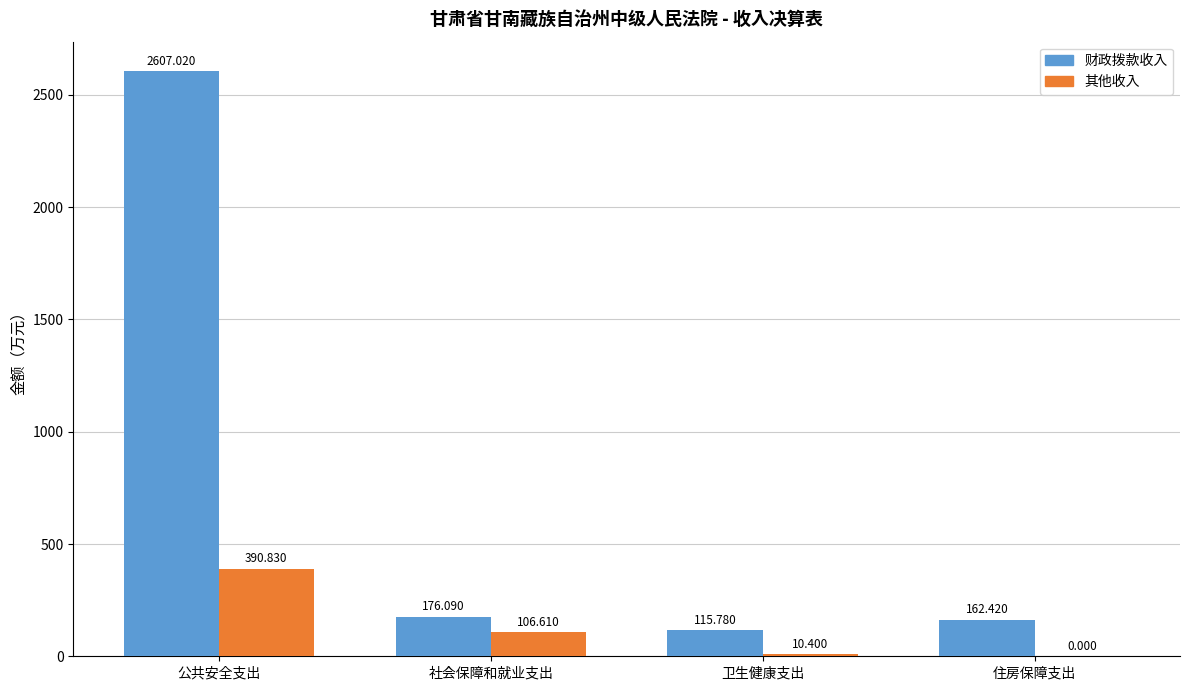

Are the bars horizontal?

No